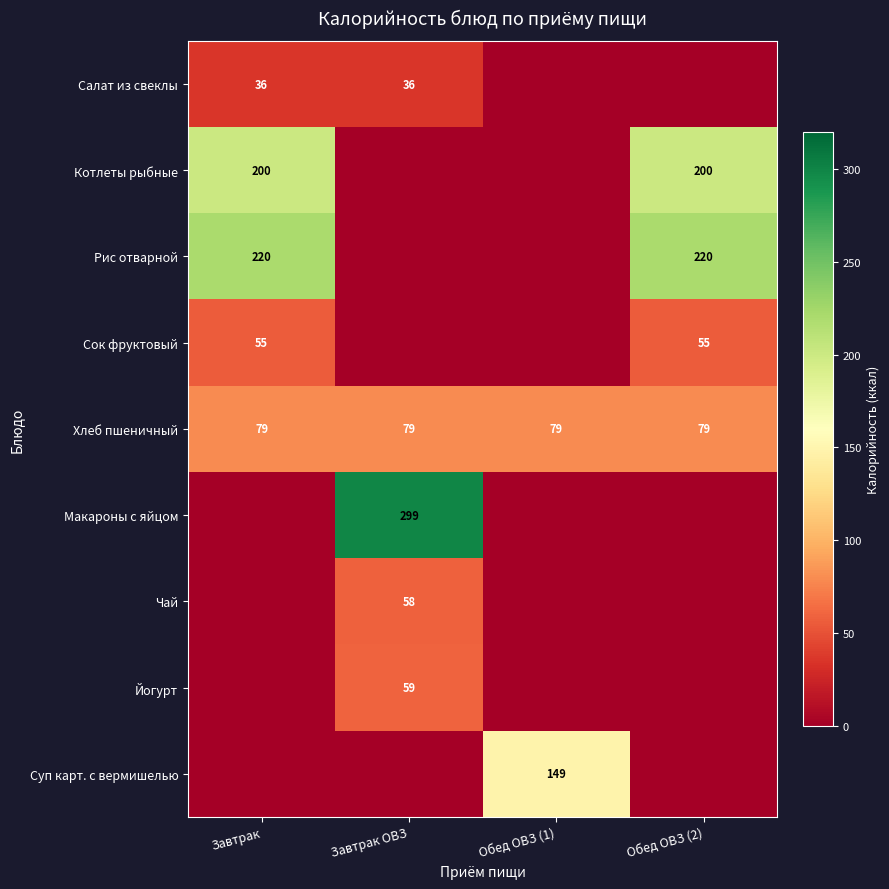

True or false: Салат из свеклы has a value of 36 at Завтрак.

True